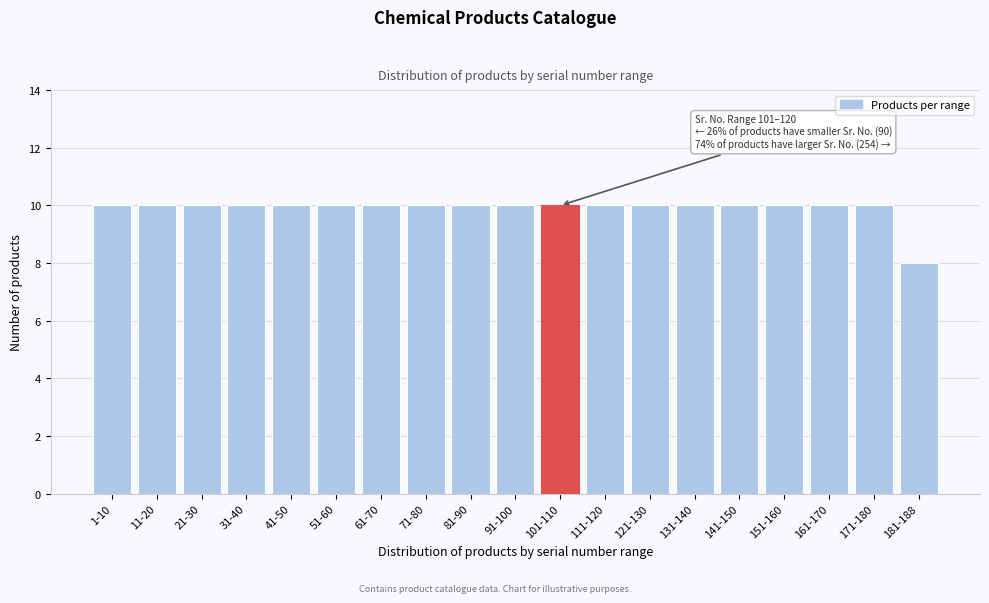

Reading left to right, what are all the values shown in this chart?

10	10	10	10	10	10	10	10	10	10	10	10	10	10	10	10	10	10	8